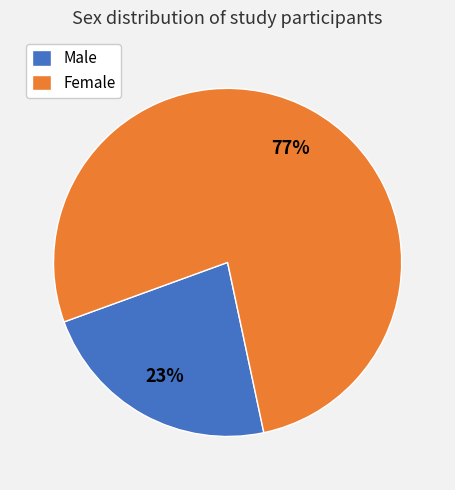

Count the number of slices in the pie.

2